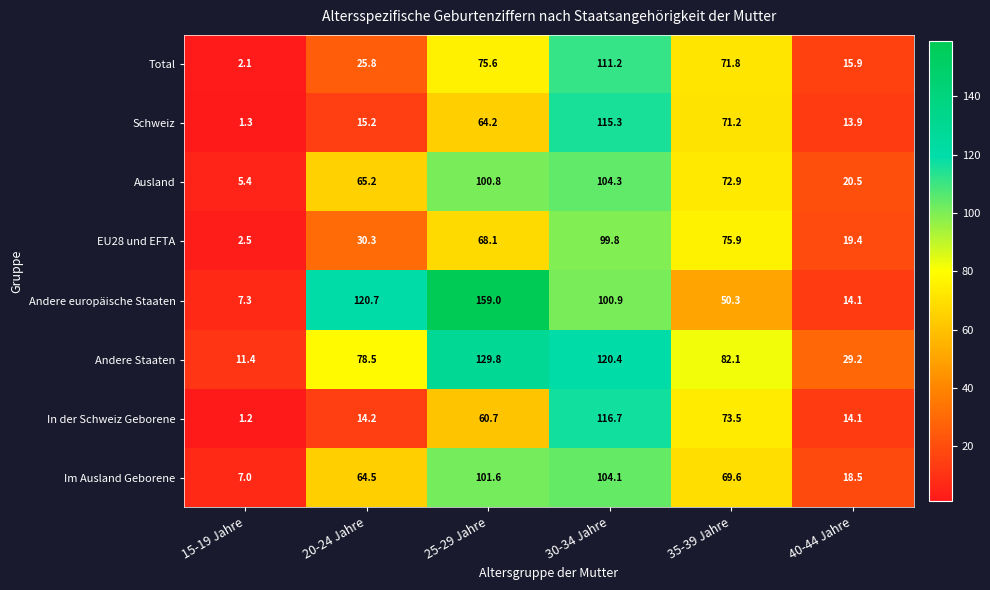

Which category has the lowest value across all series?

15-19 Jahre